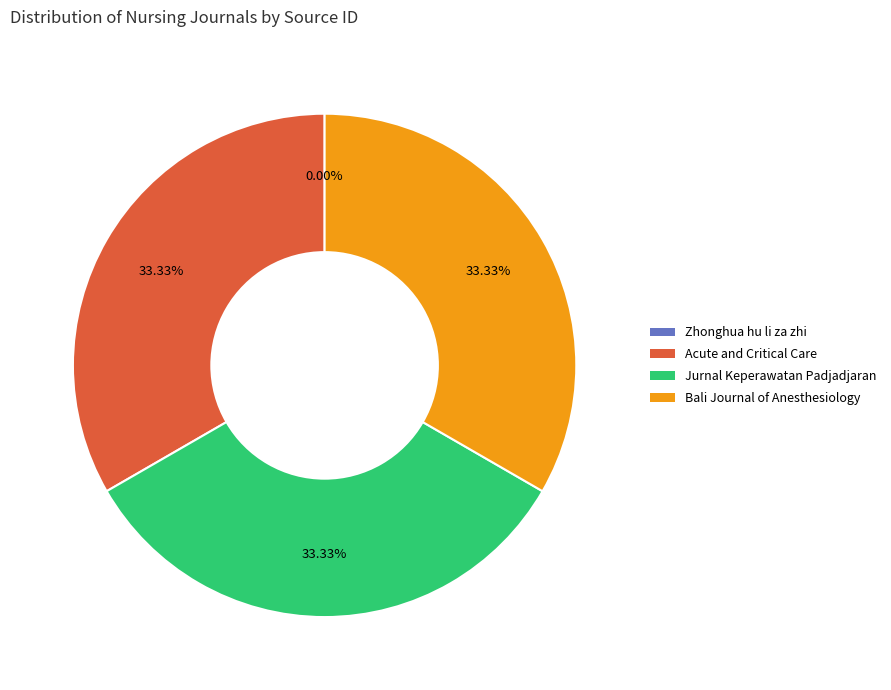

To the nearest percent, what is the average slice percentage?

25%